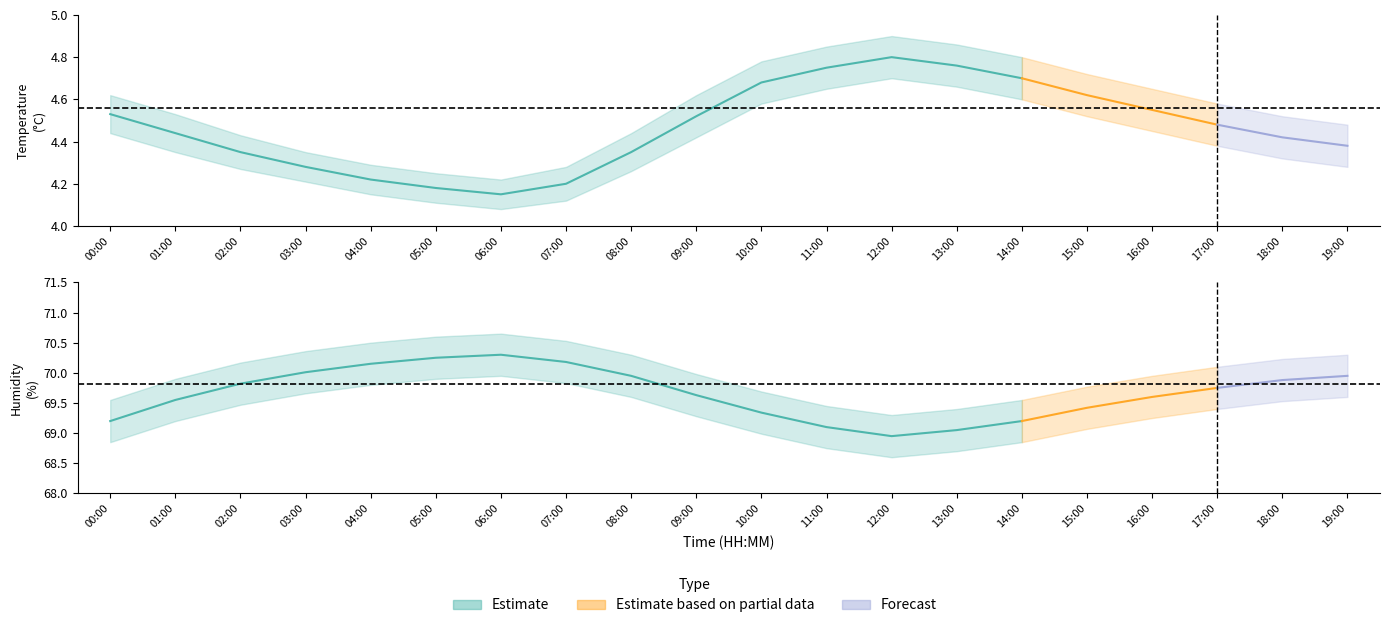

True or false: humidity_upper has a value of 70.0 at 09:00.

True